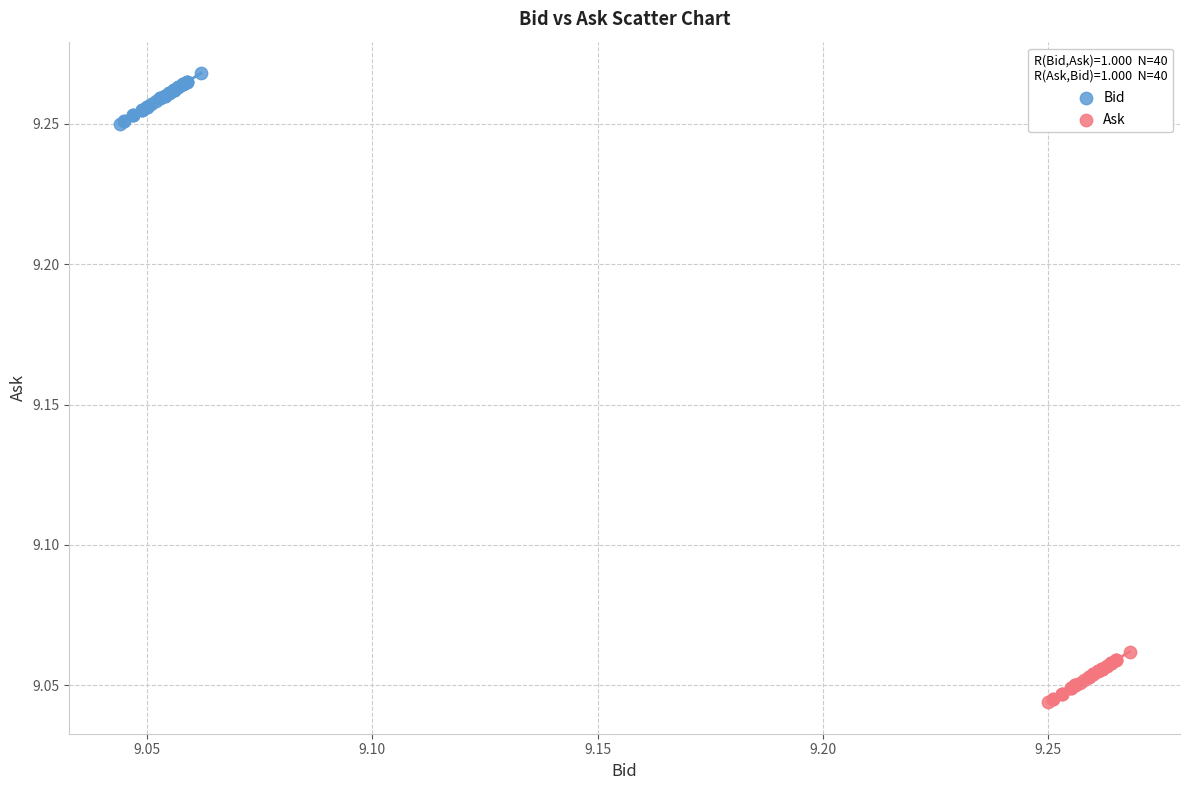

Which series reaches the maximum Y coordinate?

Bid